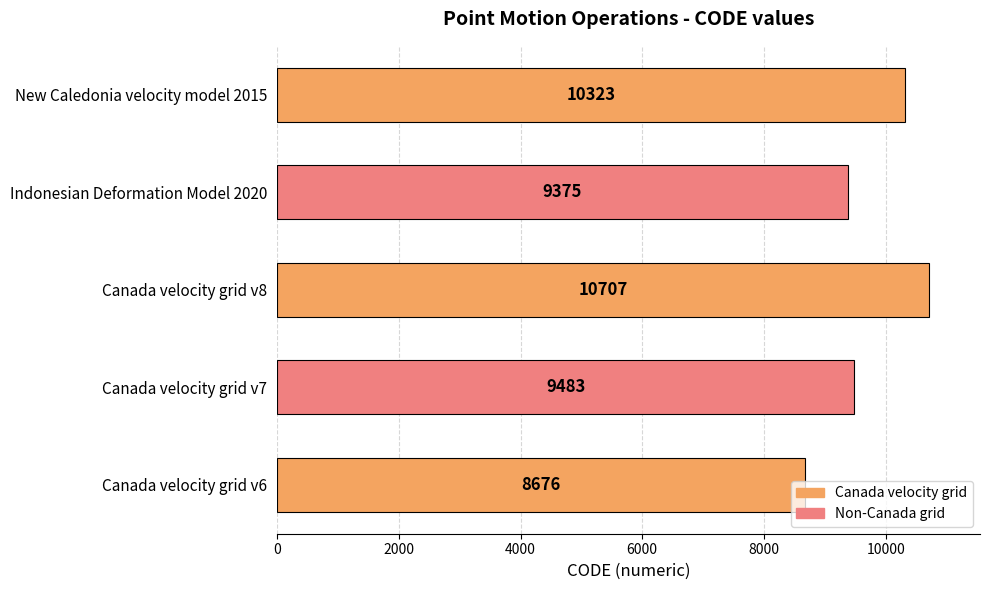

Is it true that the value at New Caledonia velocity model 2015 is 15662?

False